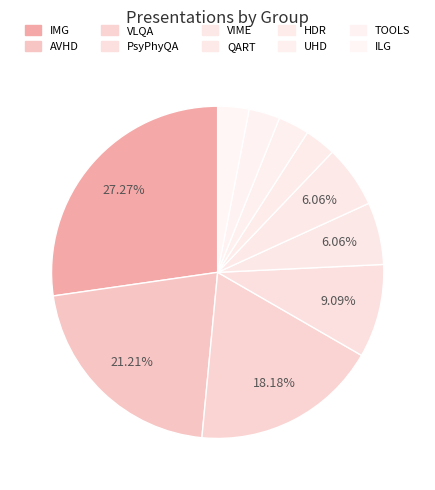

Is the sum of UHD and HDR greater than half?

No